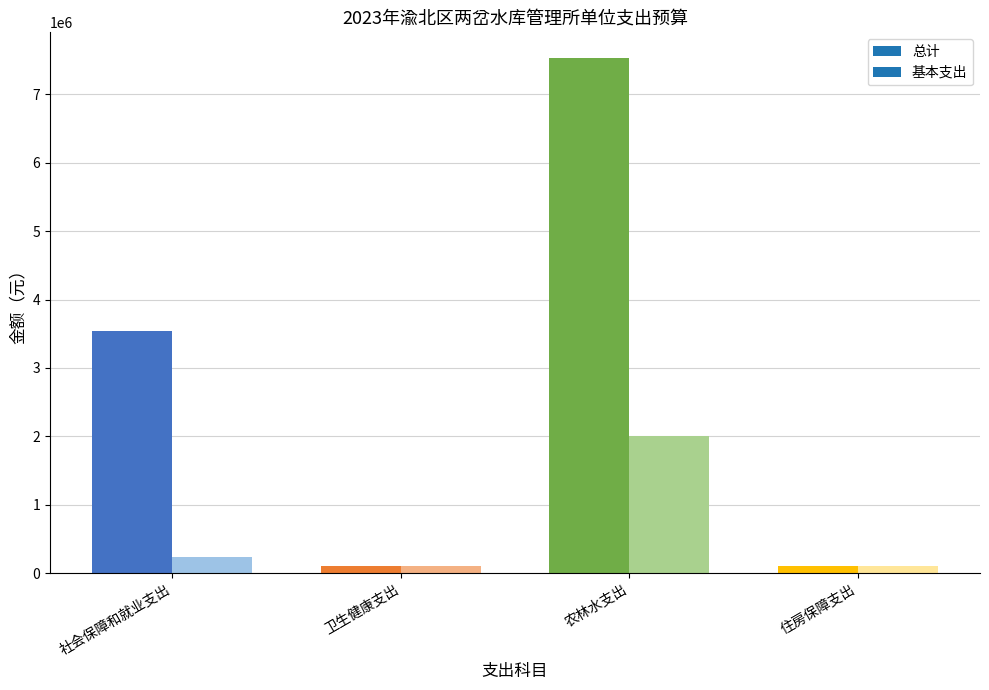

What is the label of the 4th bar from the right?

社会保障和就业支出